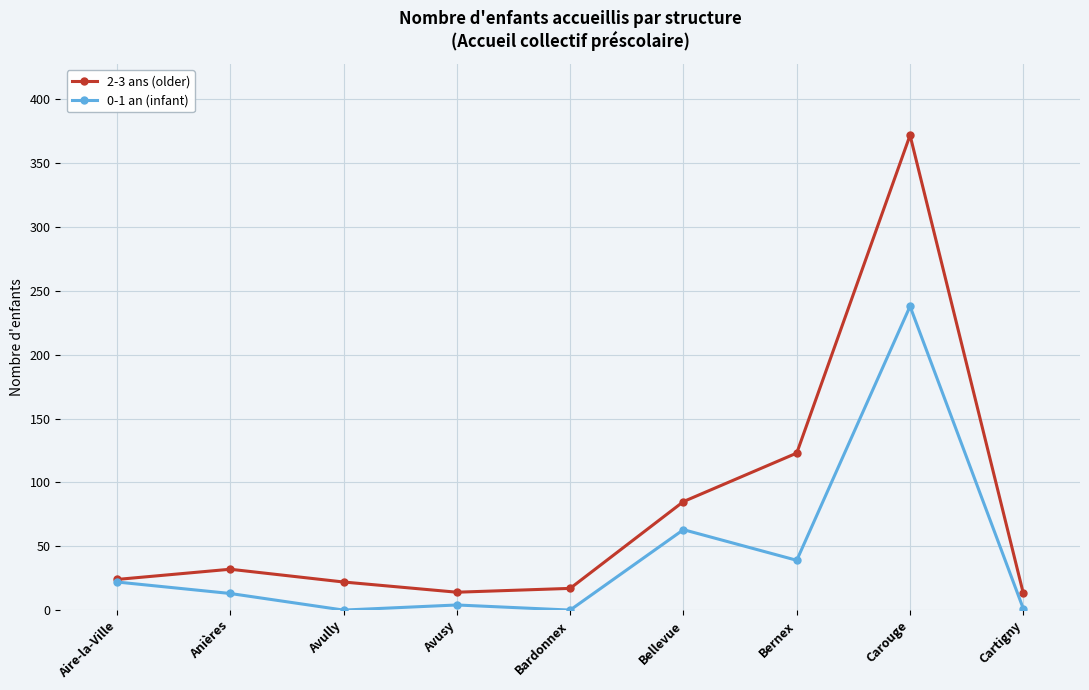

Is the value of 0-1 an (infant) at Bernex greater than the value of 2-3 ans (older) at Bardonnex?

Yes